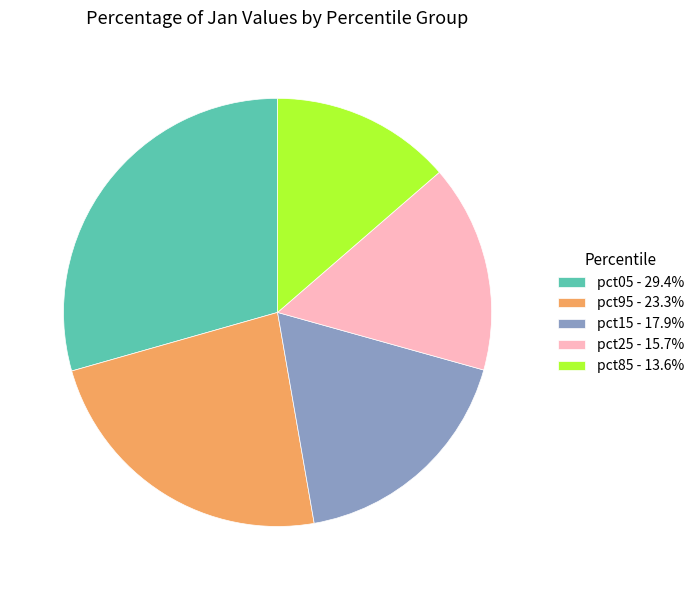

Does pct05 - 29.4% account for over 50% of the chart?

No